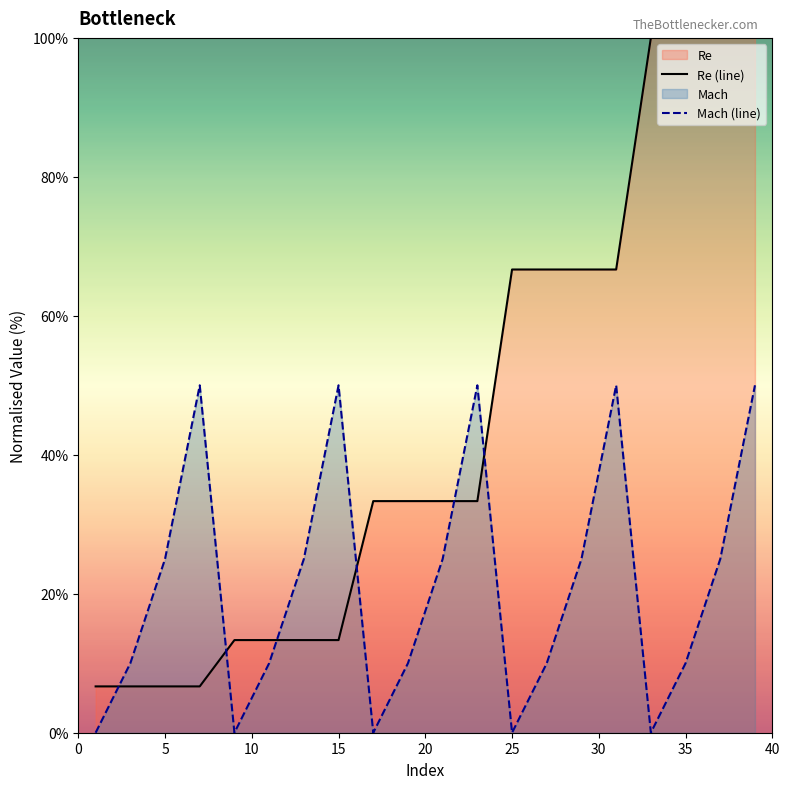

At how many categories does at least one series exceed 80?

4